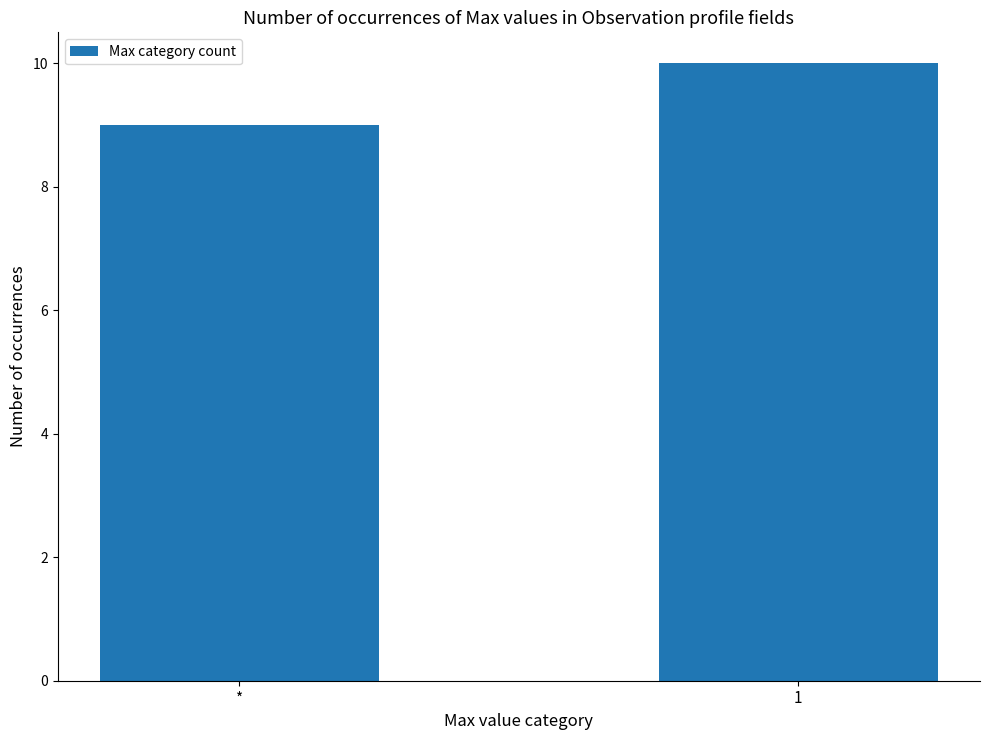

Are the bars horizontal?

No